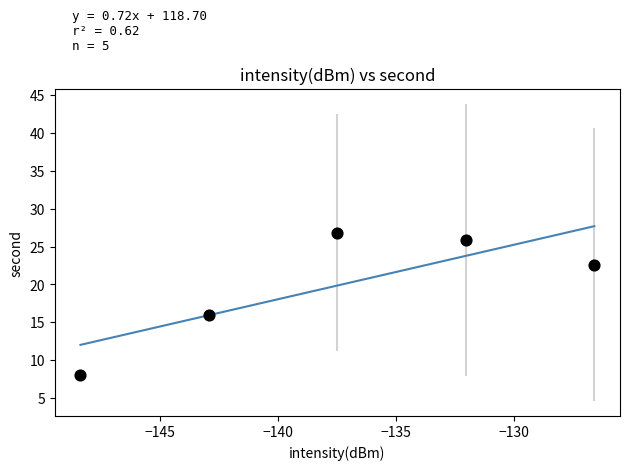

What Y value in the scatter plot is closest to 17?

16.0